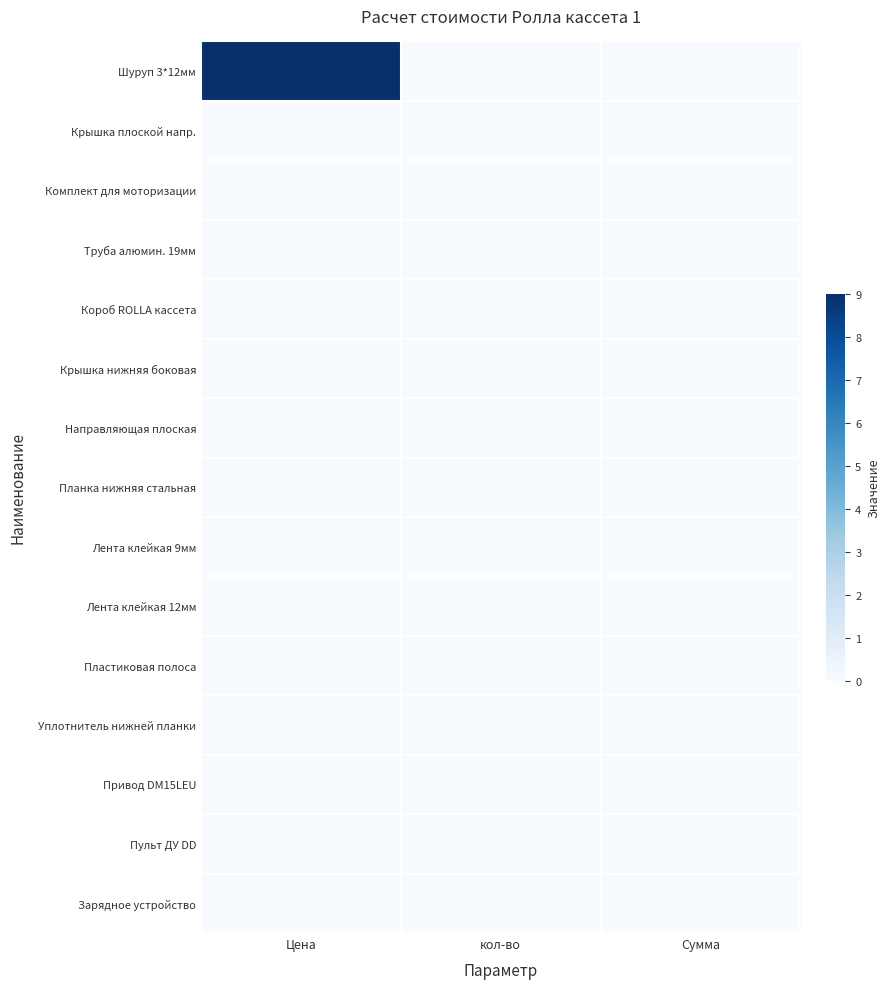

At how many categories does at least one series exceed 1?

1